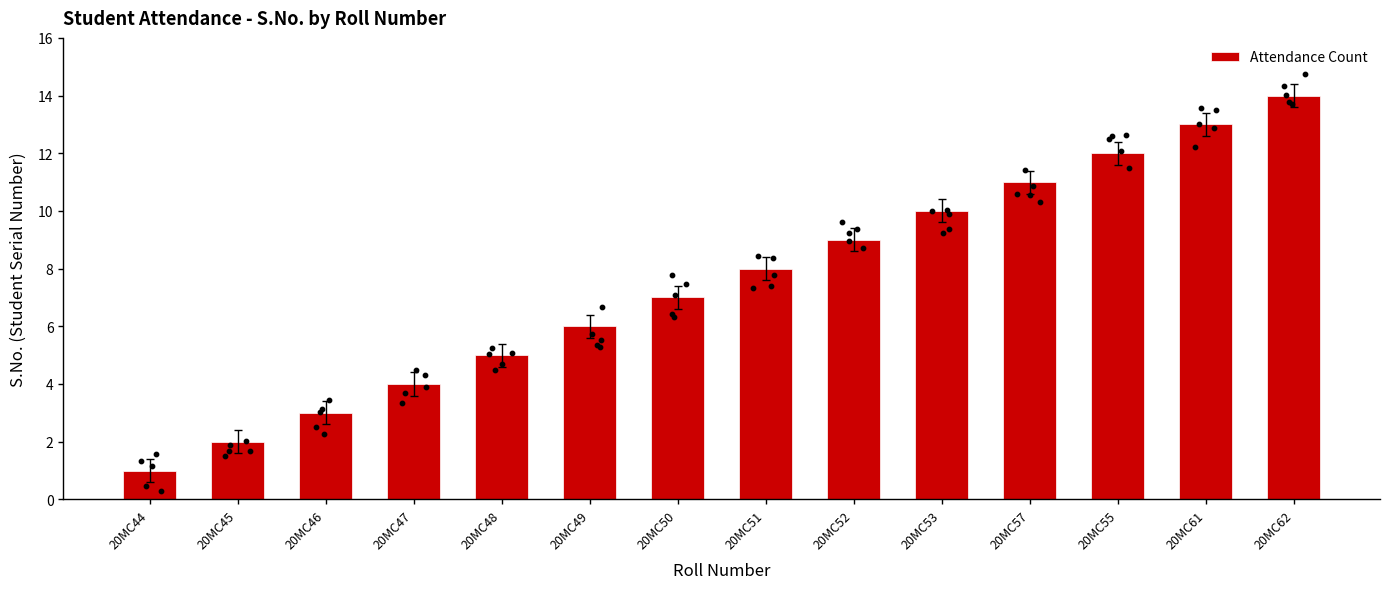

Approximately how many times larger is the value at 20MC62 compared to 20MC45?

7.0